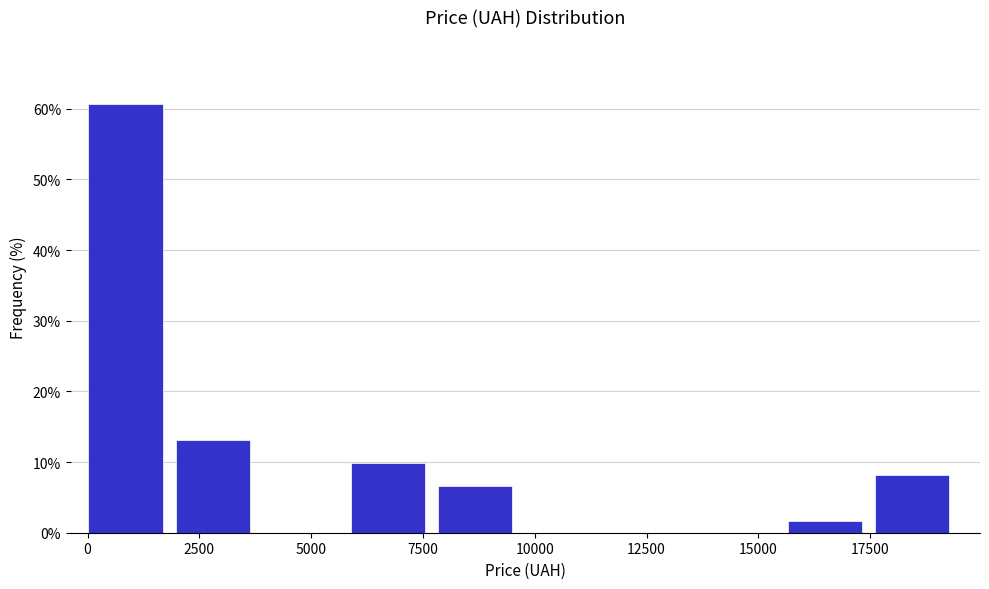

Around what value on the x-axis is the tallest bar? Give the approximate position of its centre, as read against the axis.

1000